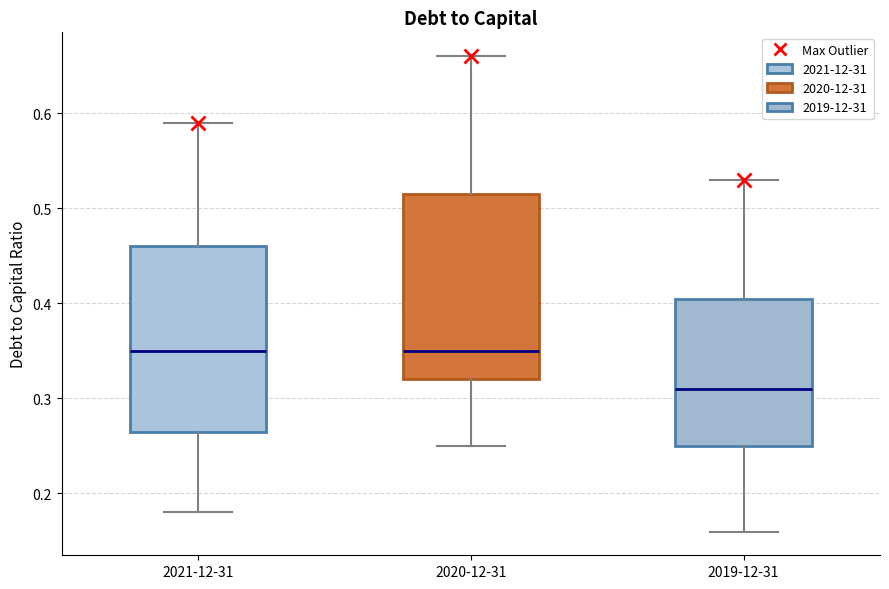

Reading left to right, read every box against the y-axis: the position of its median line, the range the box covers, and the ends of its whiskers. The values are not printed on the chart, so give them approximately, as read against the axis.

2021-12-31: median 0.35, box 0.27 to 0.46, whiskers 0.18 to 0.59
2020-12-31: median 0.35, box 0.32 to 0.52, whiskers 0.25 to 0.66
2019-12-31: median 0.31, box 0.25 to 0.41, whiskers 0.16 to 0.53